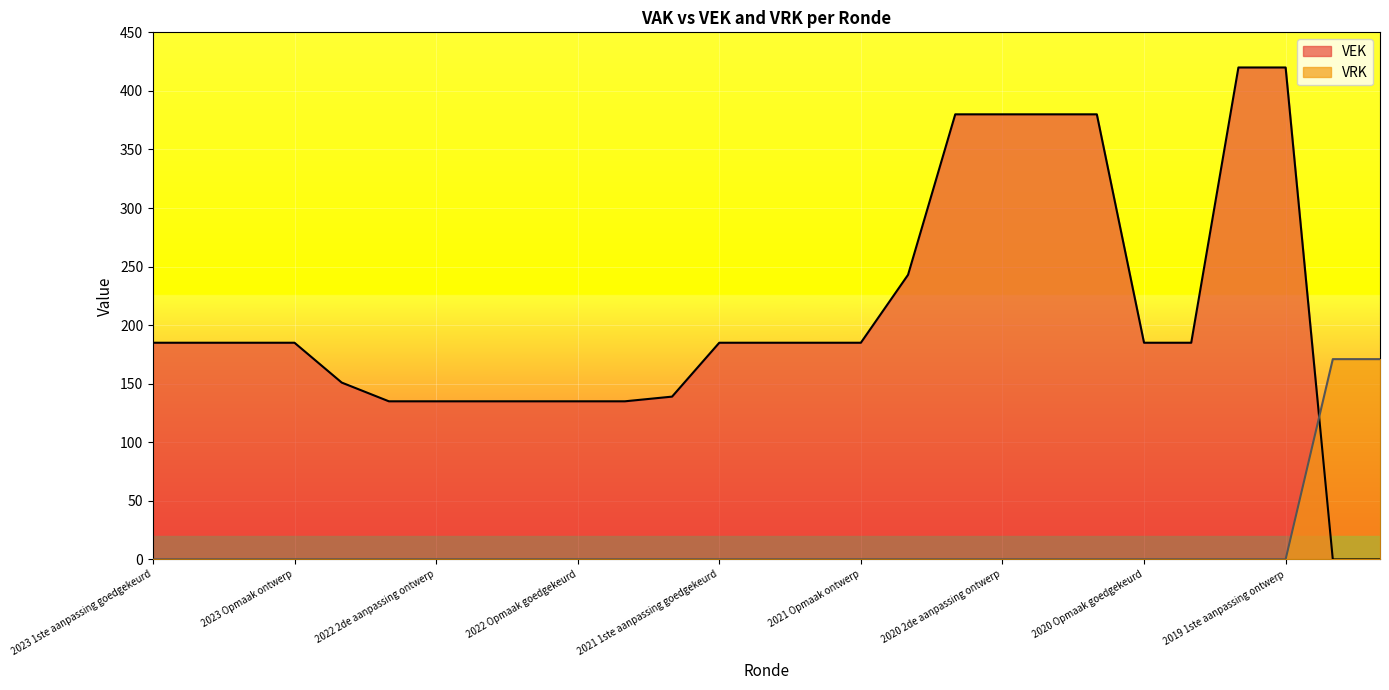

What is the label of the 26th point from the left?

2019 opmaak goedgekeurd